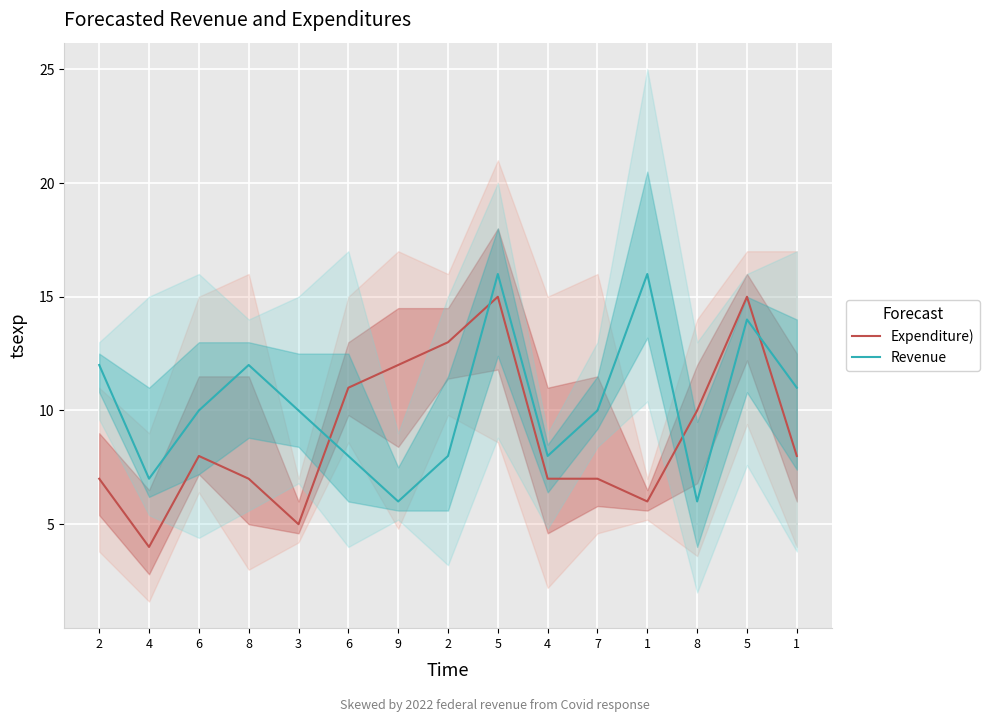

Reading right to left, extract all data points from this chart.

Expenditure): 8	15	10	6	7	7	15	13	12	11	5	7	8	4	7
Revenue: 11	14	6	16	10	8	16	8	6	8	10	12	10	7	12